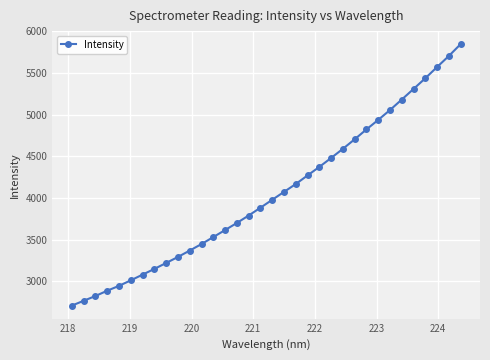

What is the average value?

4051.6